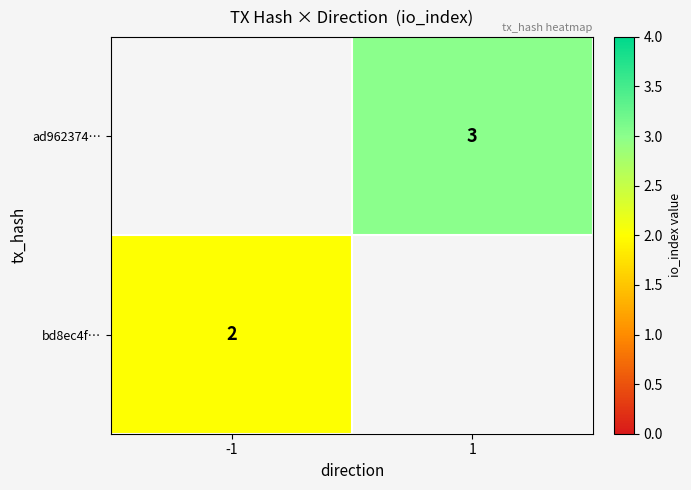

Count the number of categories in the chart.

2